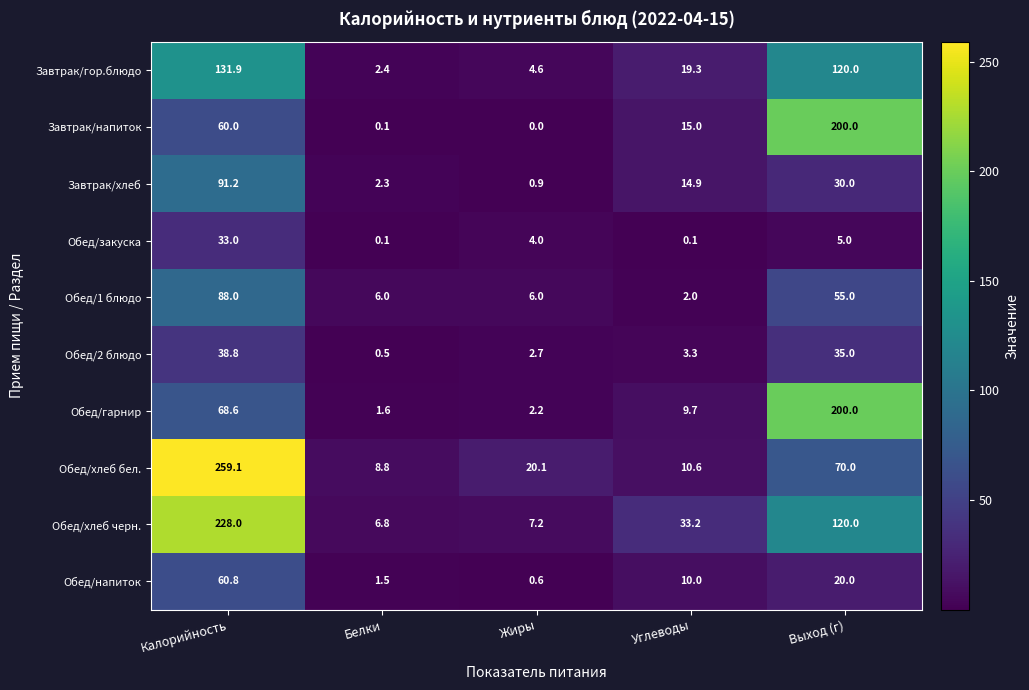

What is the spread (max minus min) of values at Жиры?

20.1